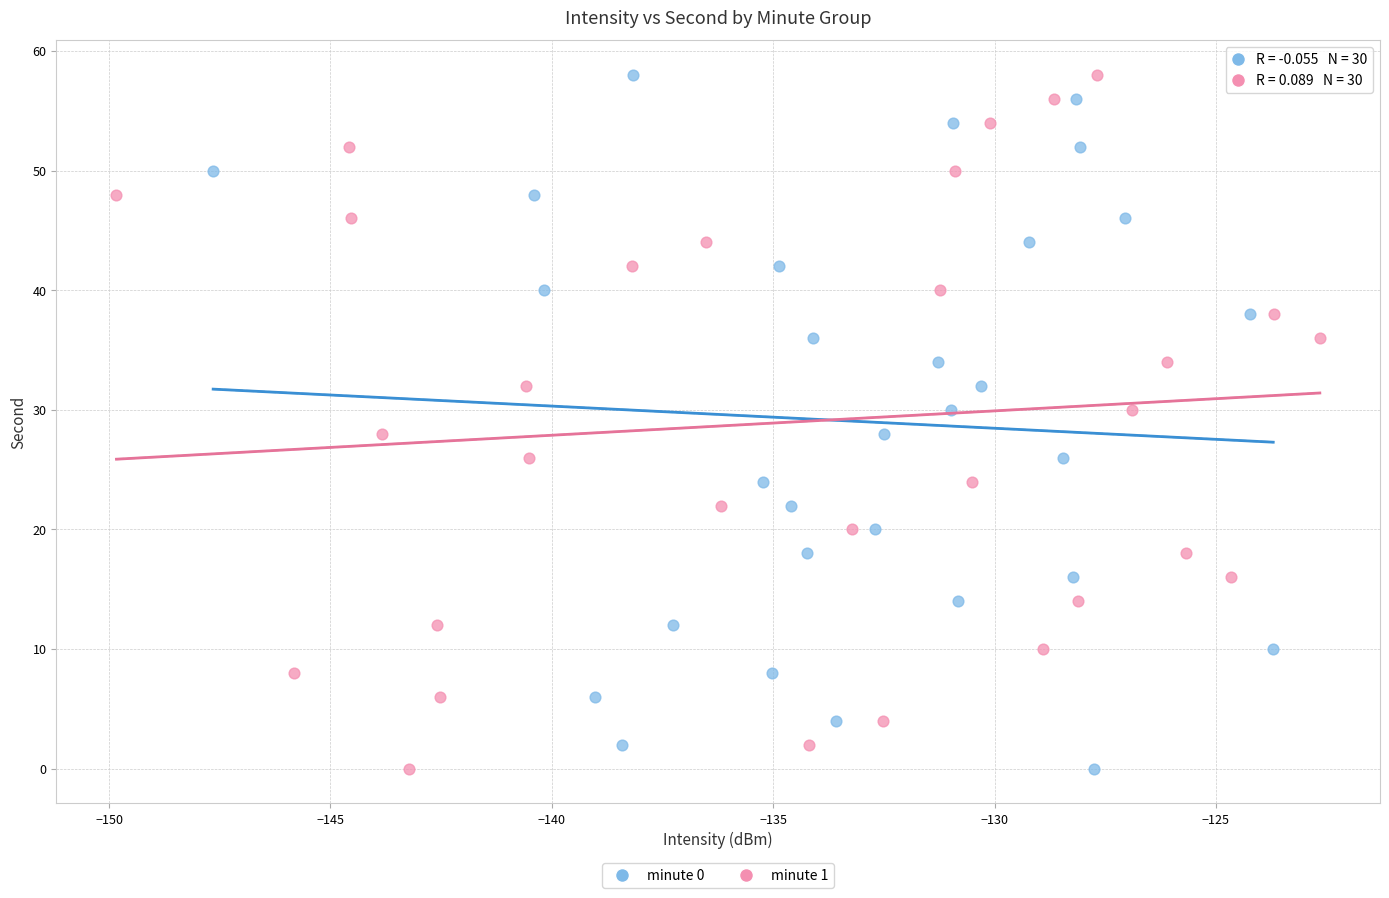

What are all the series names shown in the legend?

minute 0, minute 1